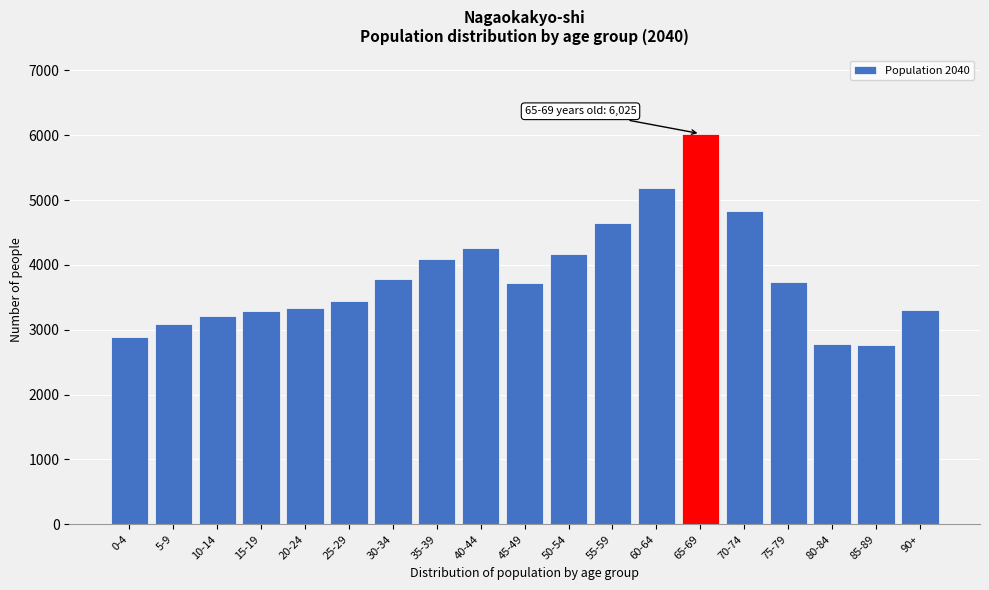

The value at 35-39 is 4088. True or false?

True